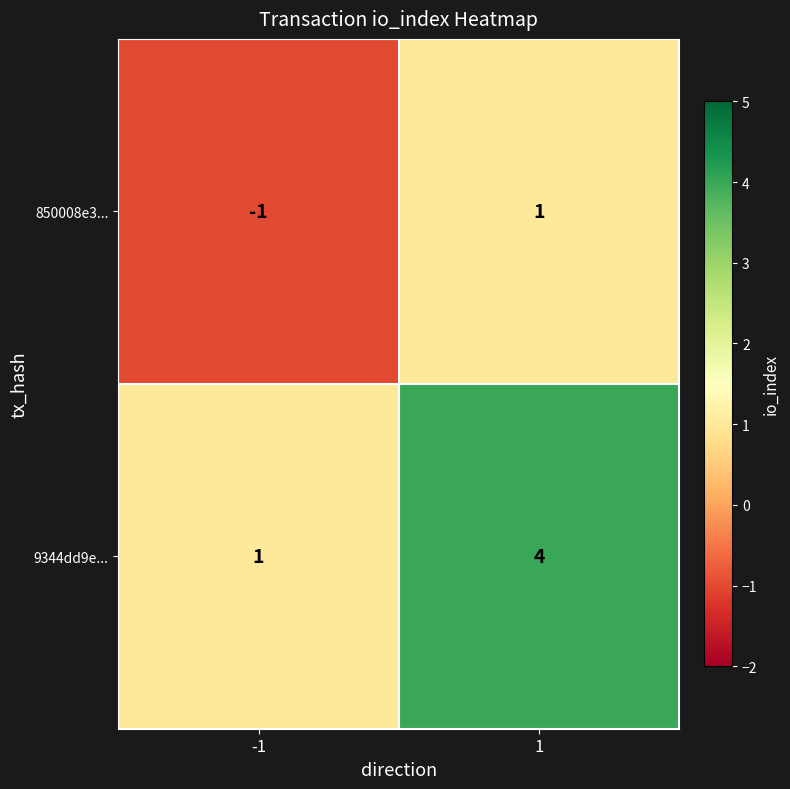

Which series changed the most between -1 and 1?

9344dd9e...